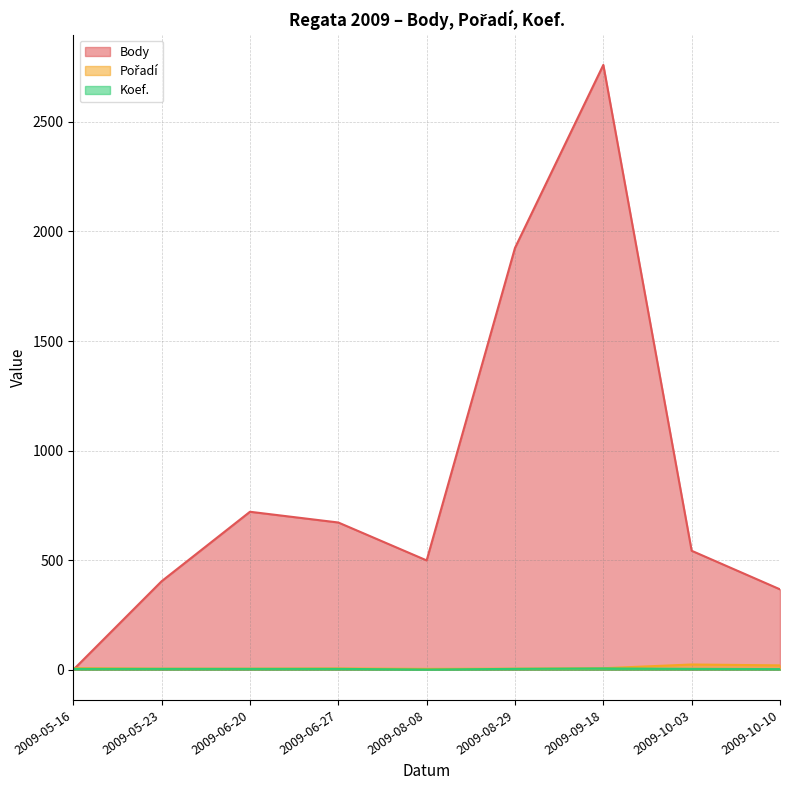

What position from the right is 2009-06-27?

6